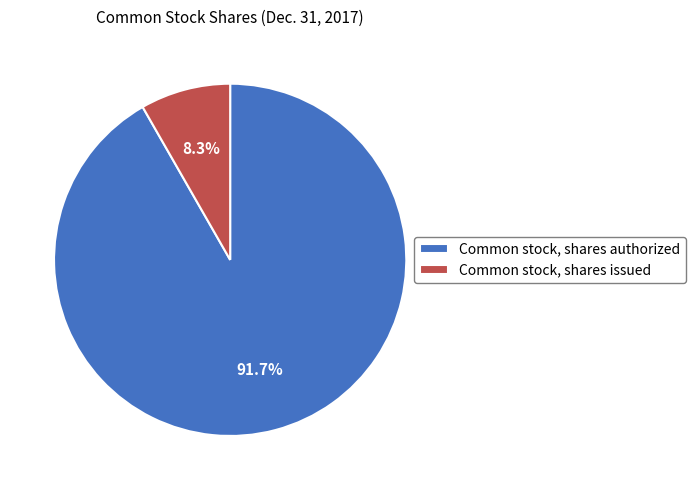

Rank the categories by value from lowest to highest.

Common stock, shares issued, Common stock, shares authorized